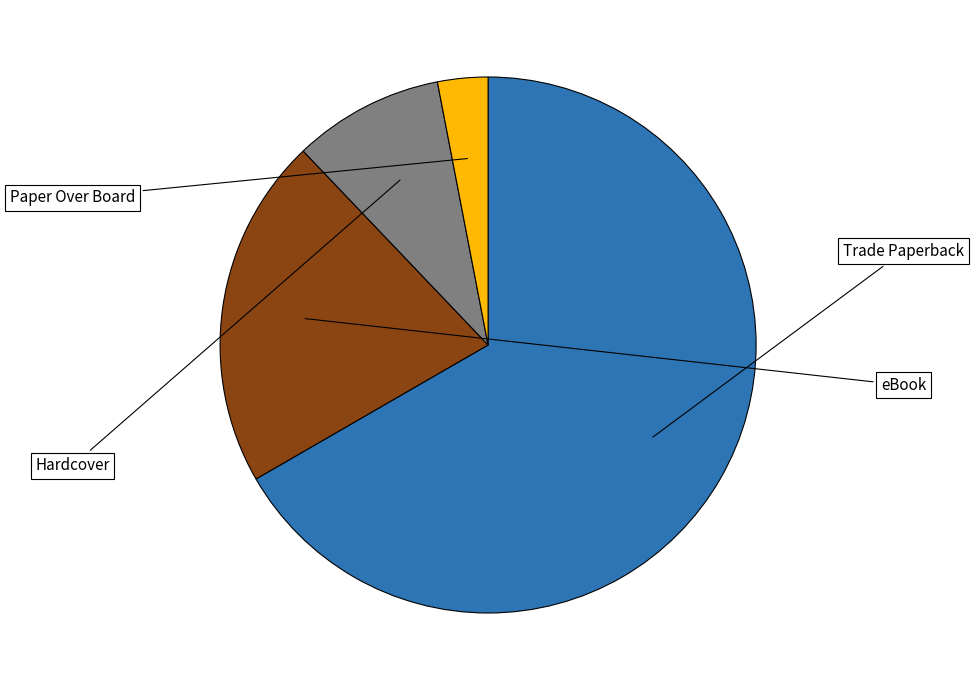

Which slice is the smallest?

Paper Over Board